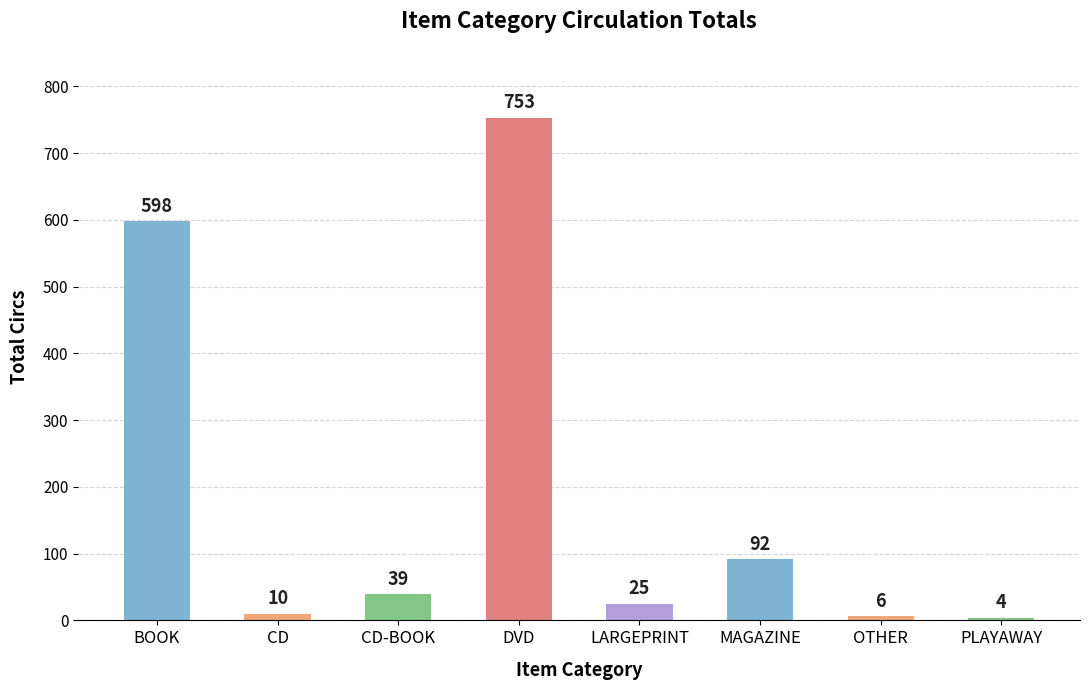

The value at DVD is 1303. True or false?

False